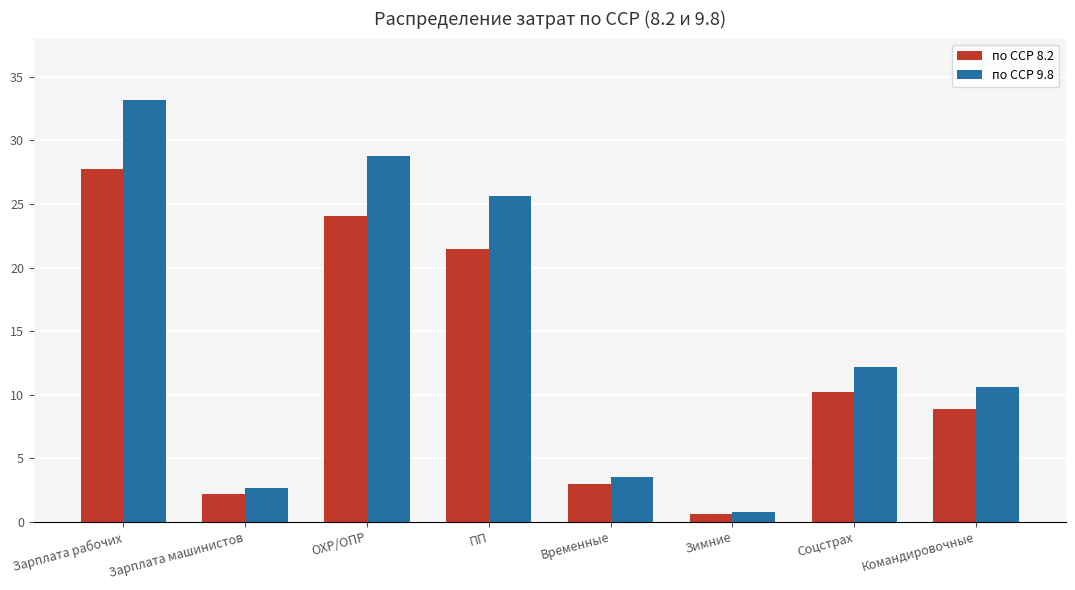

List the series in order of their peak value, lowest first.

по ССР 8.2, по ССР 9.8